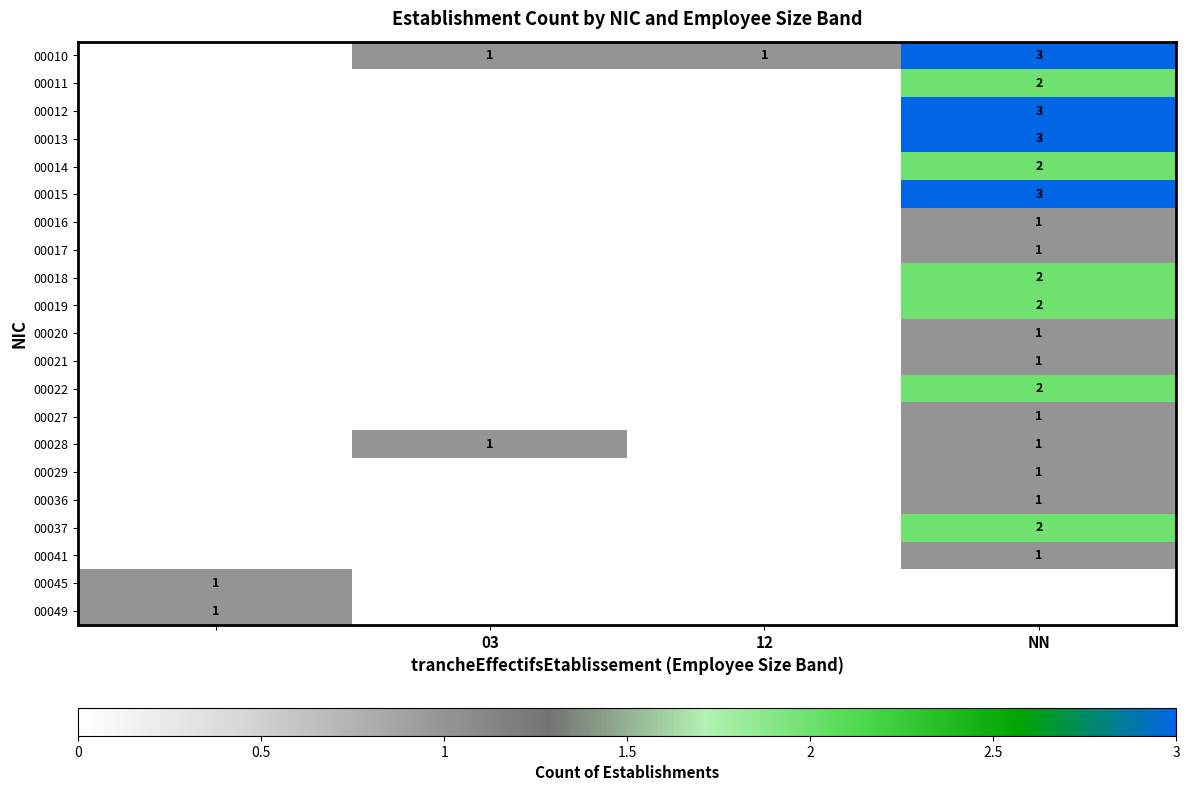

Count the 00045 values in the range 0 to 1.

4